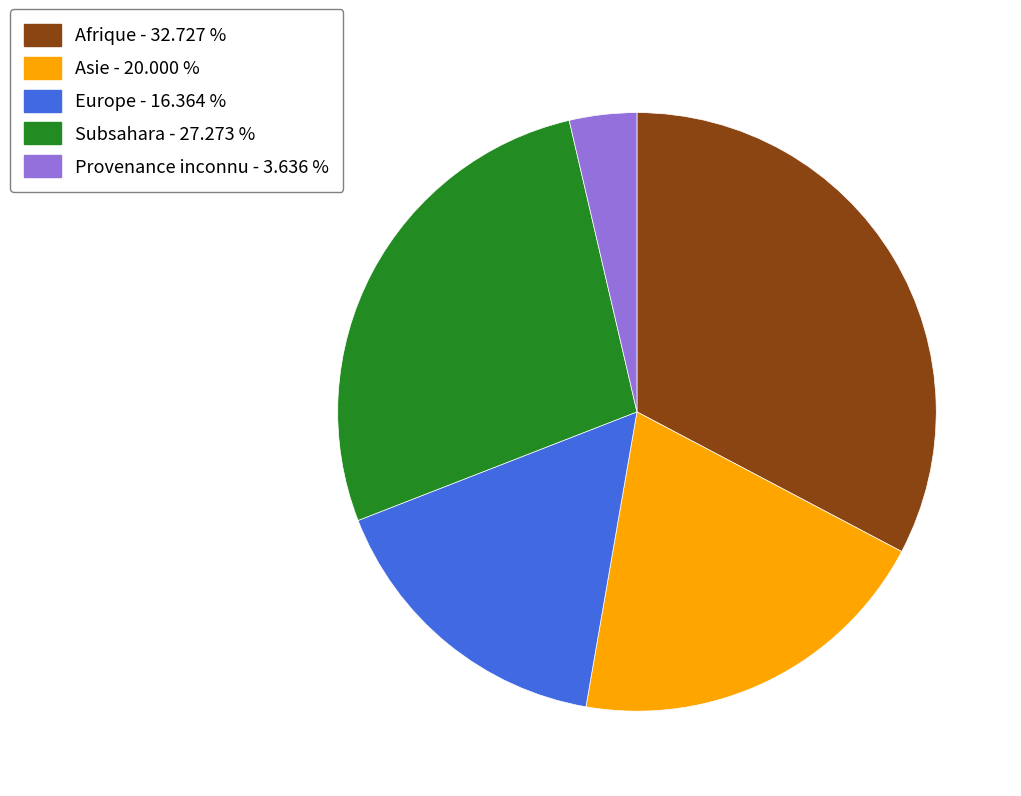

Count the number of slices in the pie.

5